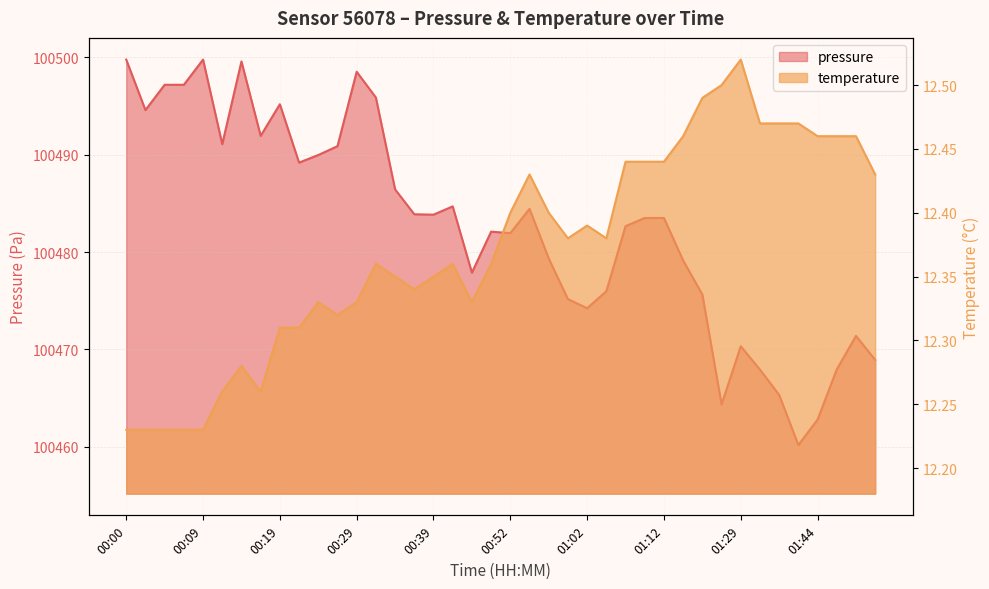

Rank the categories by temperature value from lowest to highest.

00:00, 00:02, 00:05, 00:07, 00:09, 00:12, 00:17, 00:14, 00:19, 00:22, 00:27, 00:24, 00:29, 00:44, 00:36, 00:34, 00:39, 00:32, 00:41, 00:47, 01:00, 01:05, 01:02, 00:52, 00:57, 00:55, 01:52, 01:07, 01:10, 01:12, 01:15, 01:44, 01:47, 01:49, 01:37, 01:39, 01:42, 01:23, 01:26, 01:29